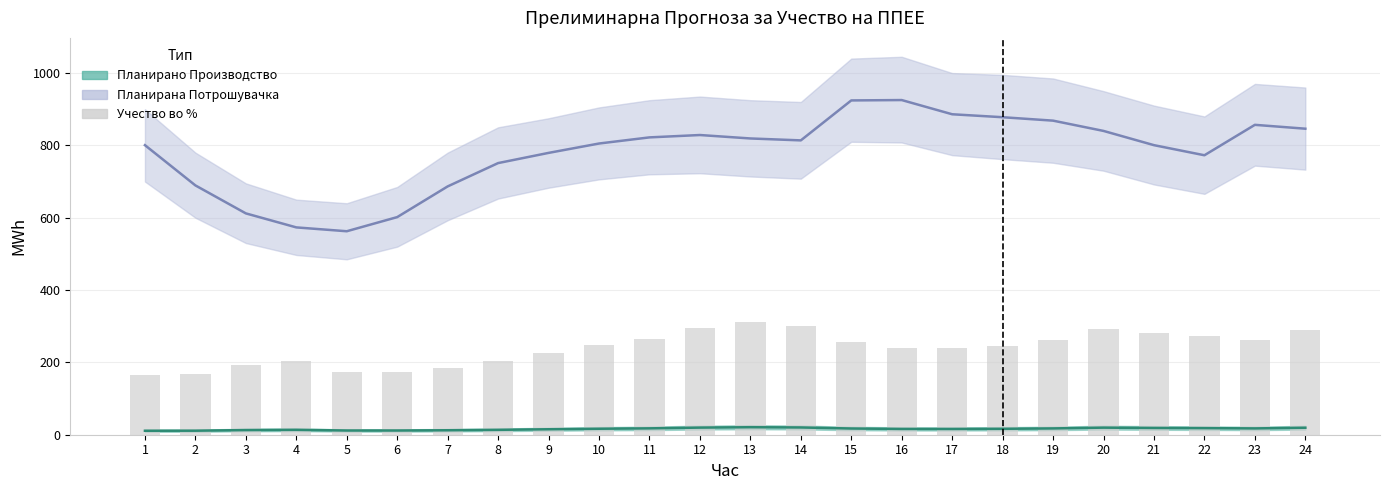

Are the bars grouped side by side (vs. stacked)?

No